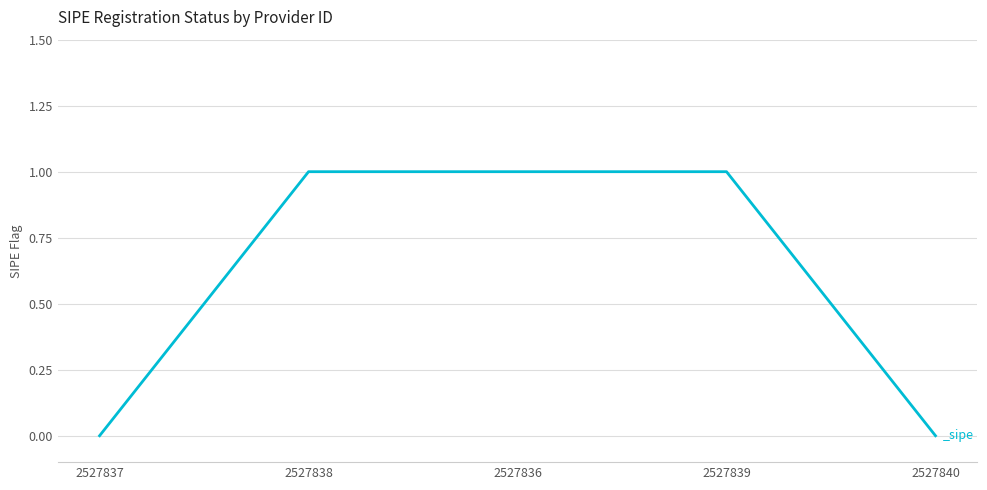

True or false: there are more than 2 points higher than both neighbors.

False